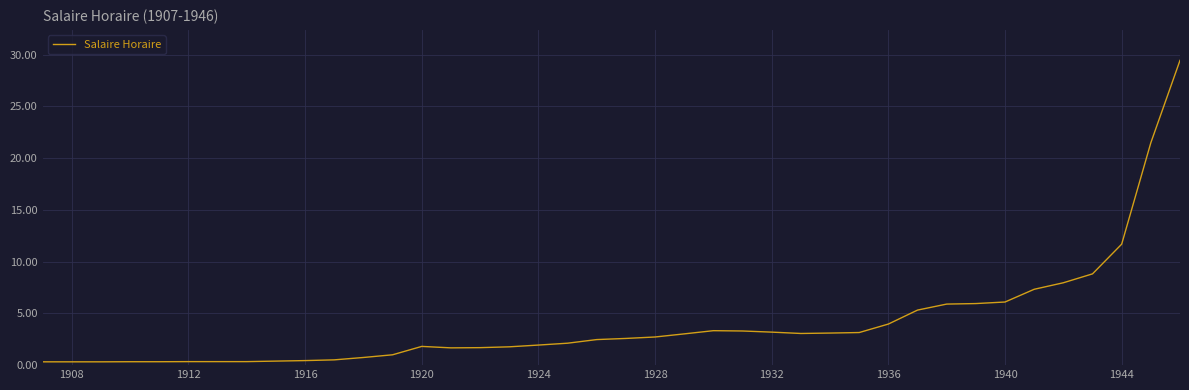

Does the chart display data point markers on the line(s)?

No